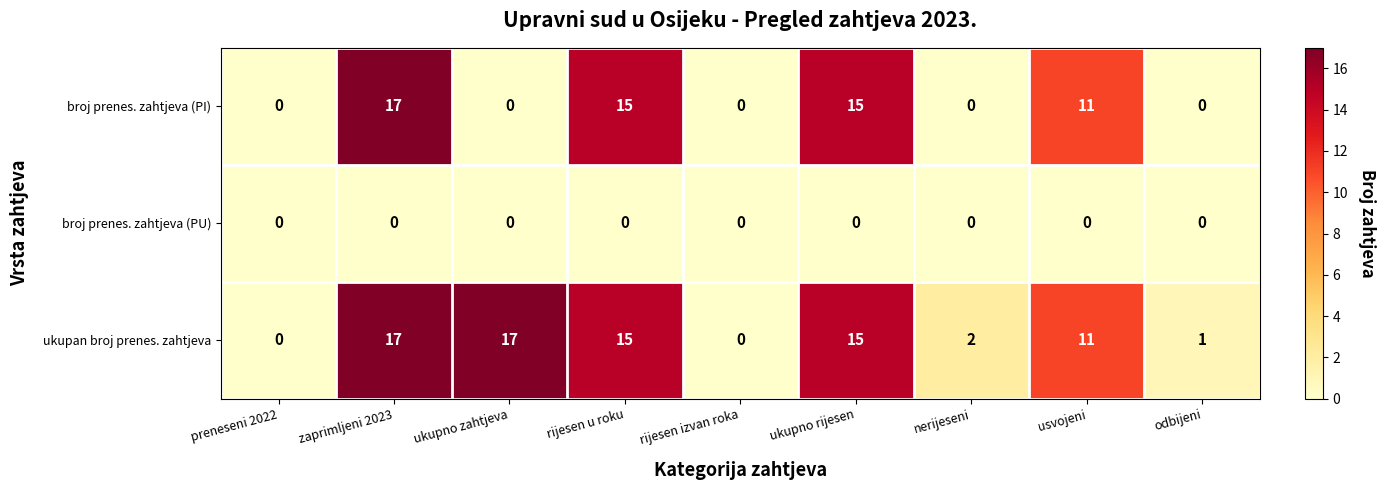

Rank the series by their average value, from lowest to highest.

broj prenes. zahtjeva (PU), broj prenes. zahtjeva (PI), ukupan broj prenes. zahtjeva